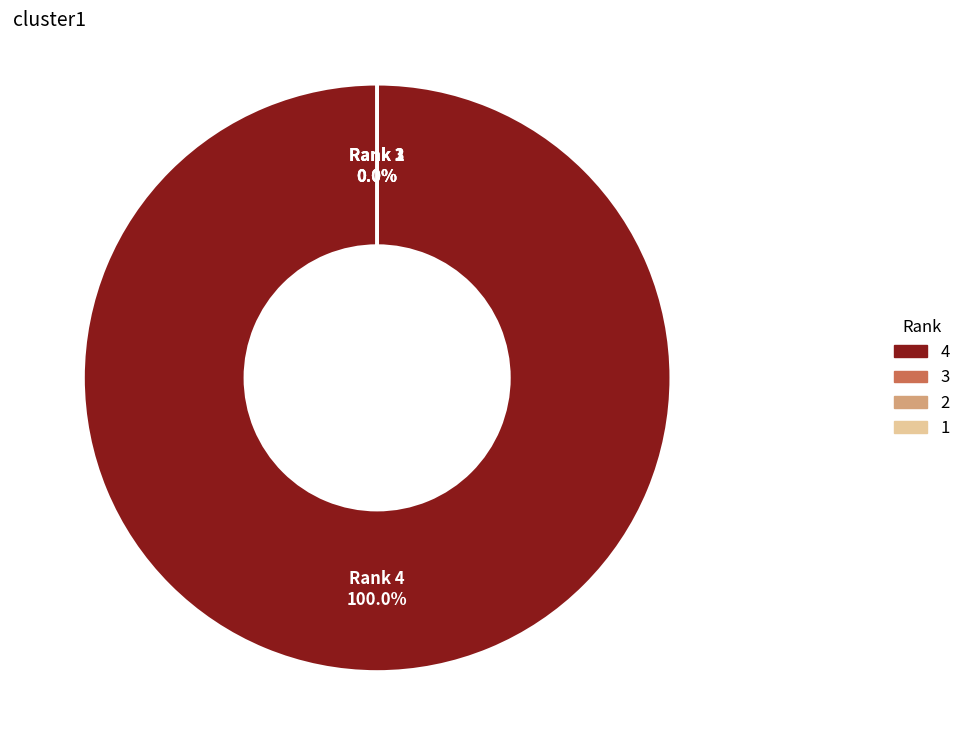

Rank the categories by value from highest to lowest.

Rank 4, Rank 3, Rank 1, Rank 2